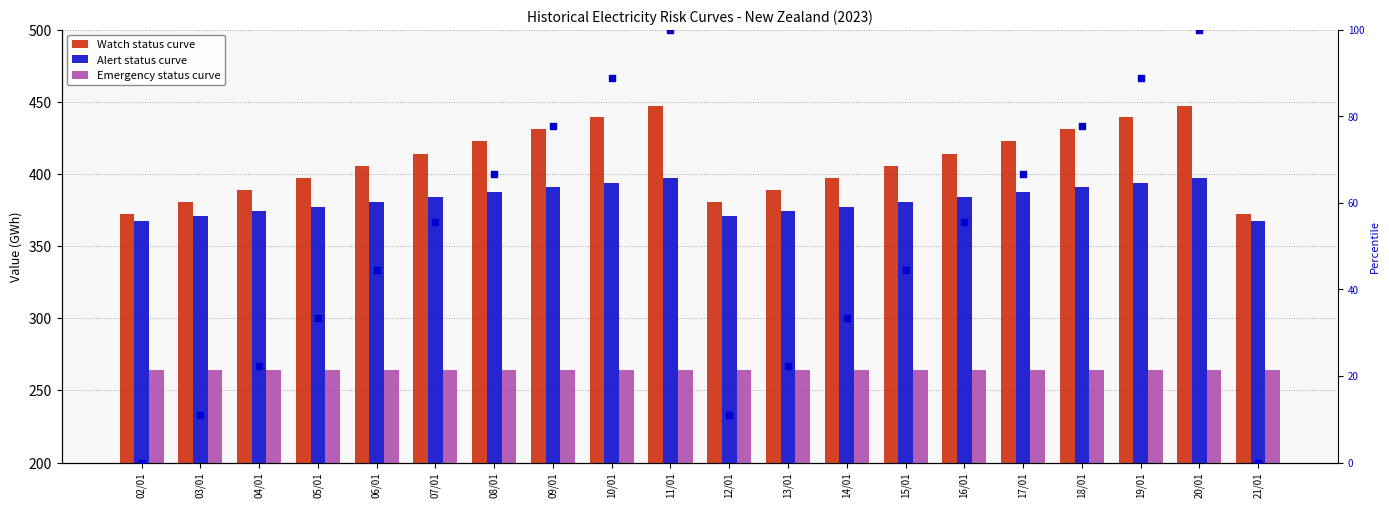

At which category is the sum across all series the highest?

11/01